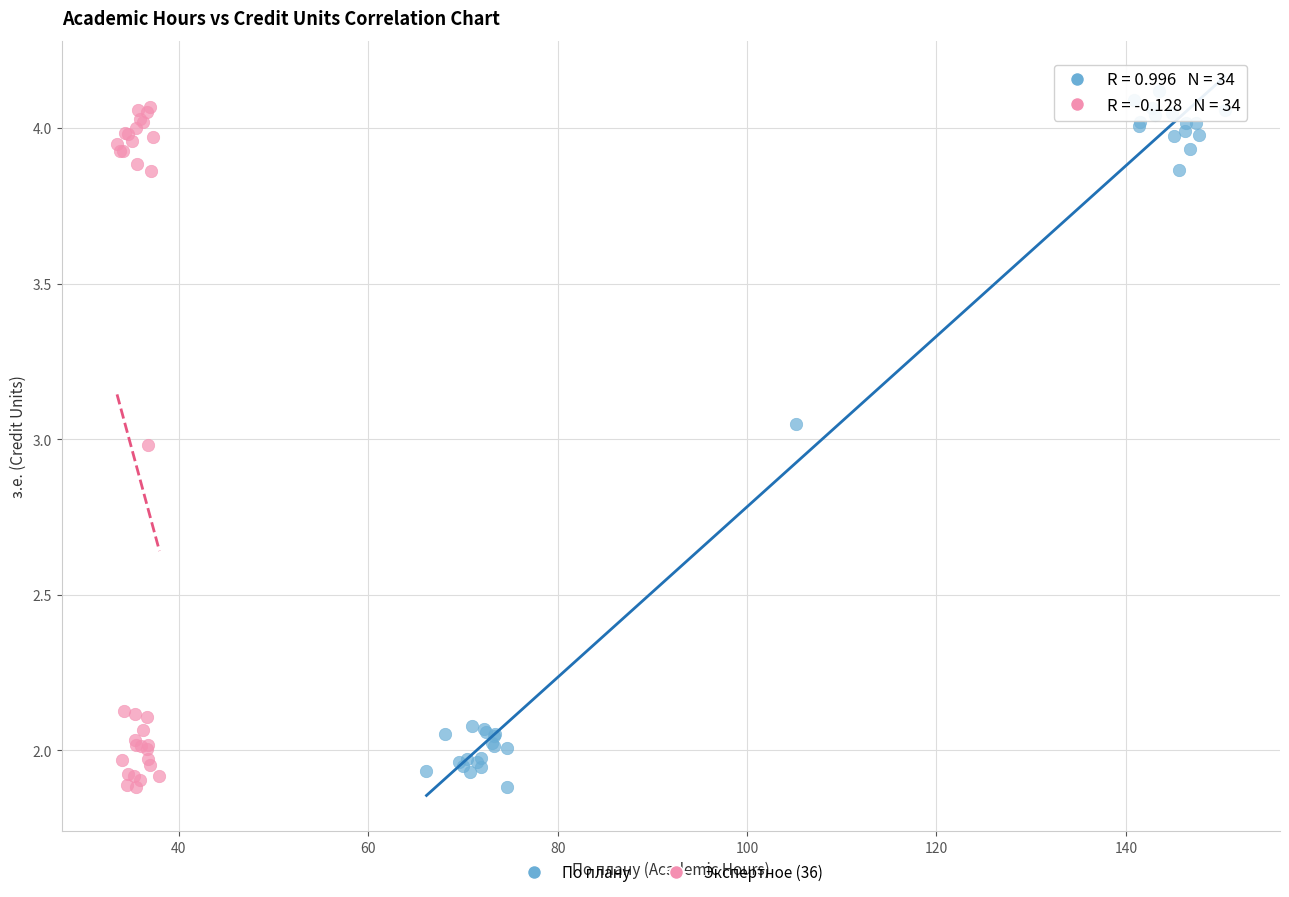

What are all the series names shown in the legend?

По плану, Экспертное (36)